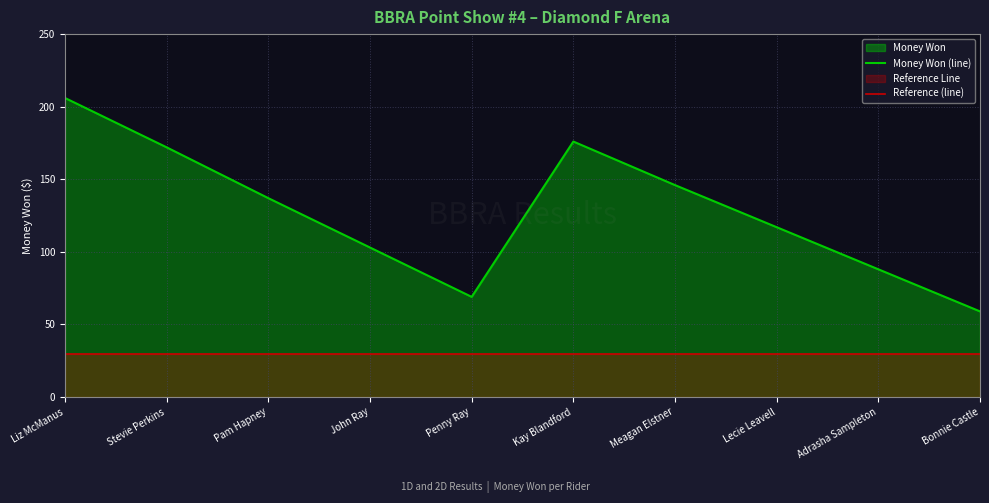

Reading left to right, extract all data points from this chart.

Money Won (line): 206	172	137	103	69	176	146	117	88	59
Reference (line): 30	30	30	30	30	30	30	30	30	30